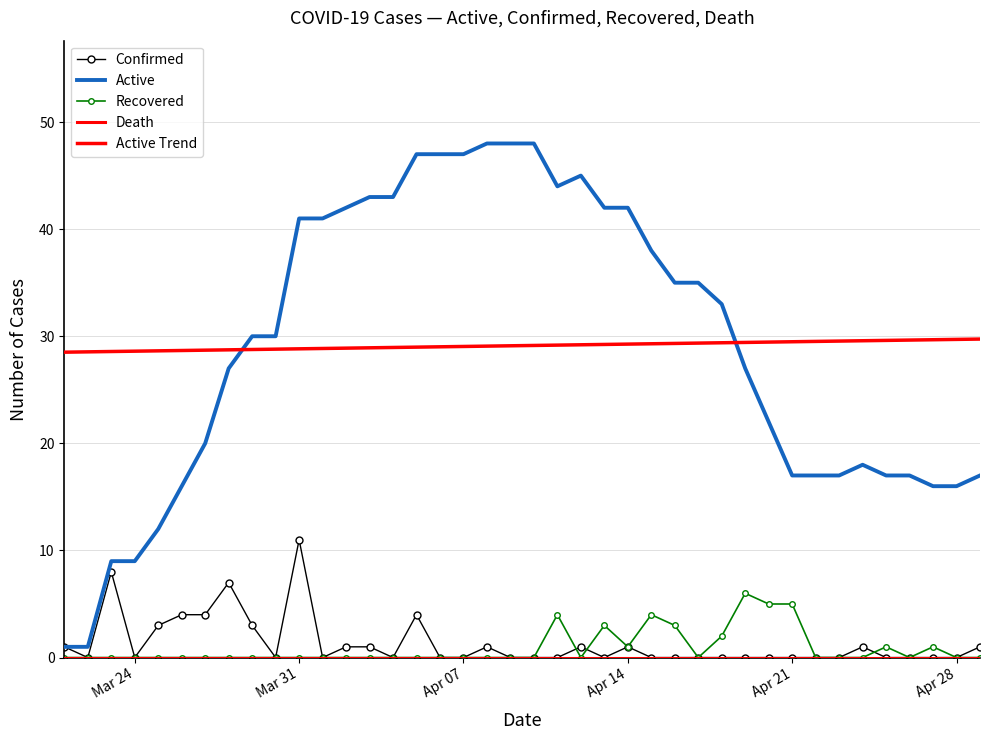

At how many categories does at least one series exceed 31?

19